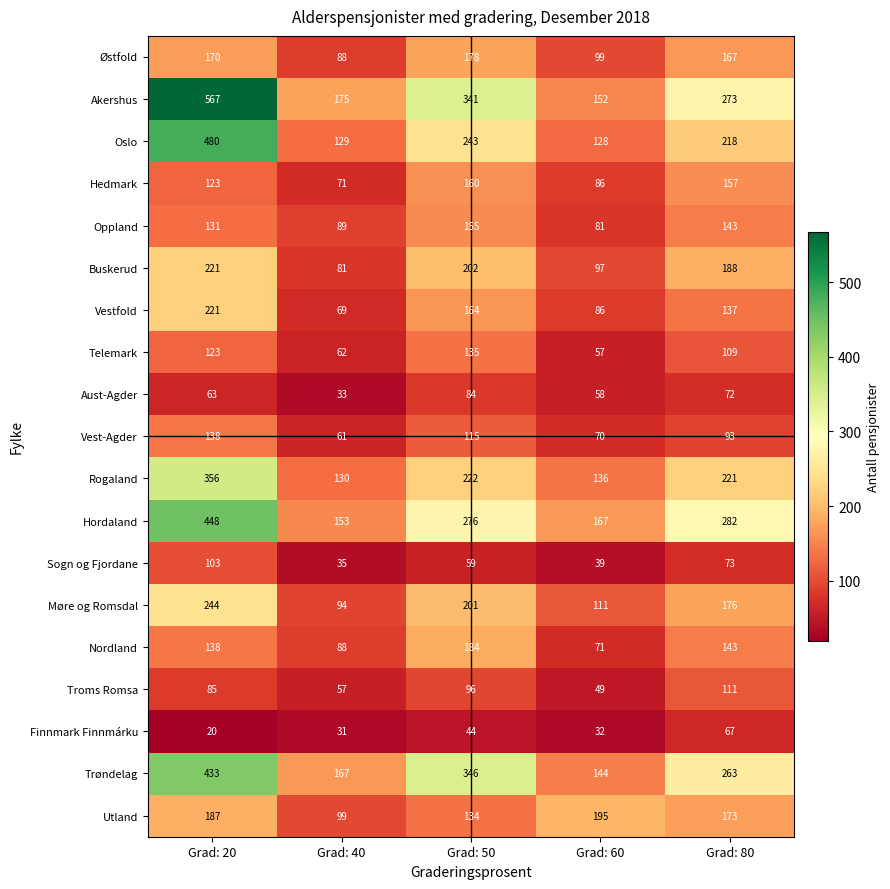

At which category does the chart reach its peak across all series?

Grad: 20